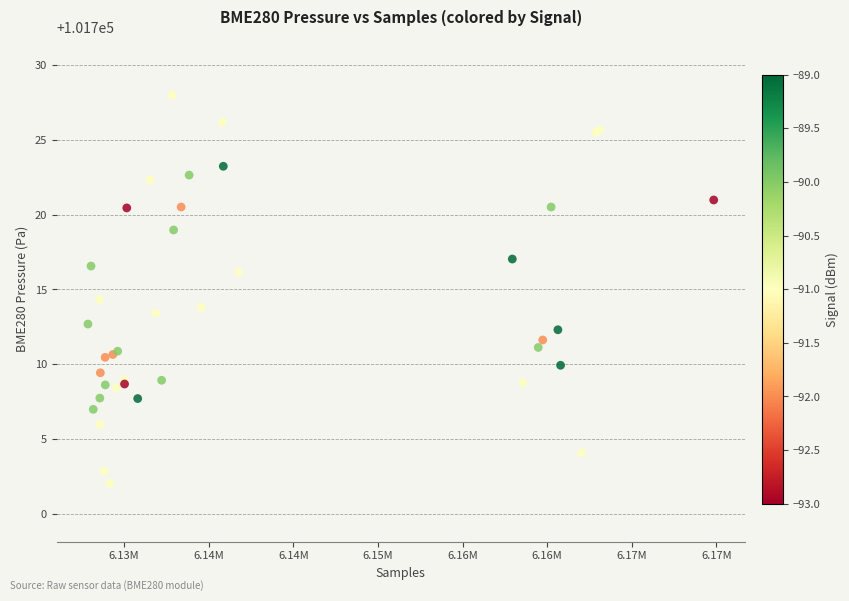

What Y value in the scatter plot is closest to 101715?

101714.3